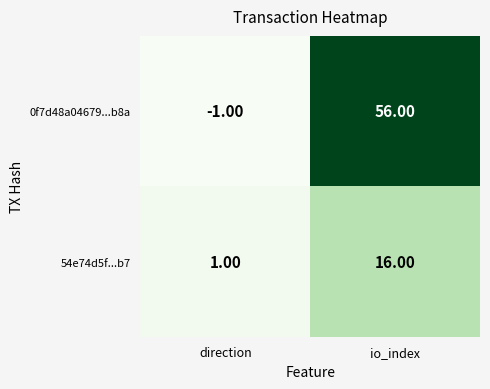

At which label is 0f7d48a04679...b8a closest to 27?

direction